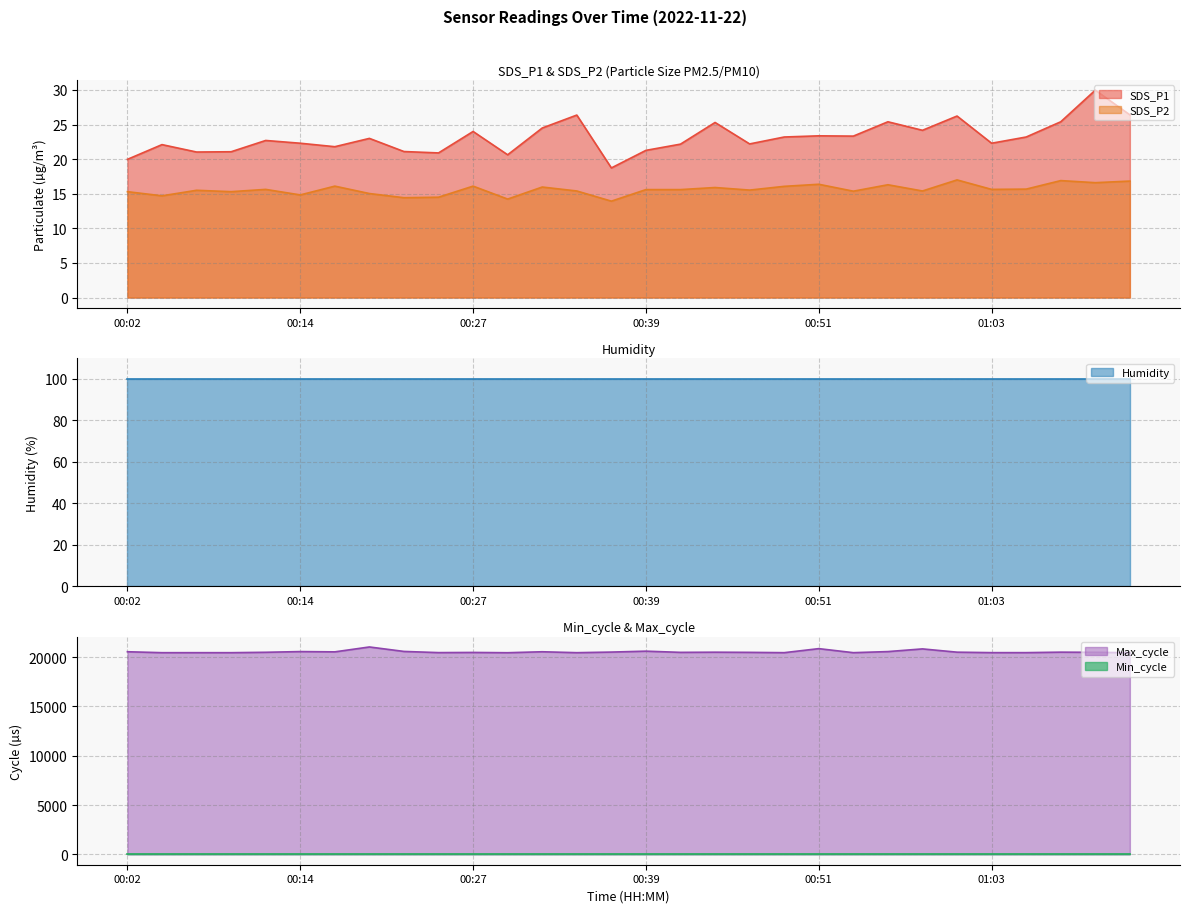

Read the SDS_P2 value at 00:07.

15.5